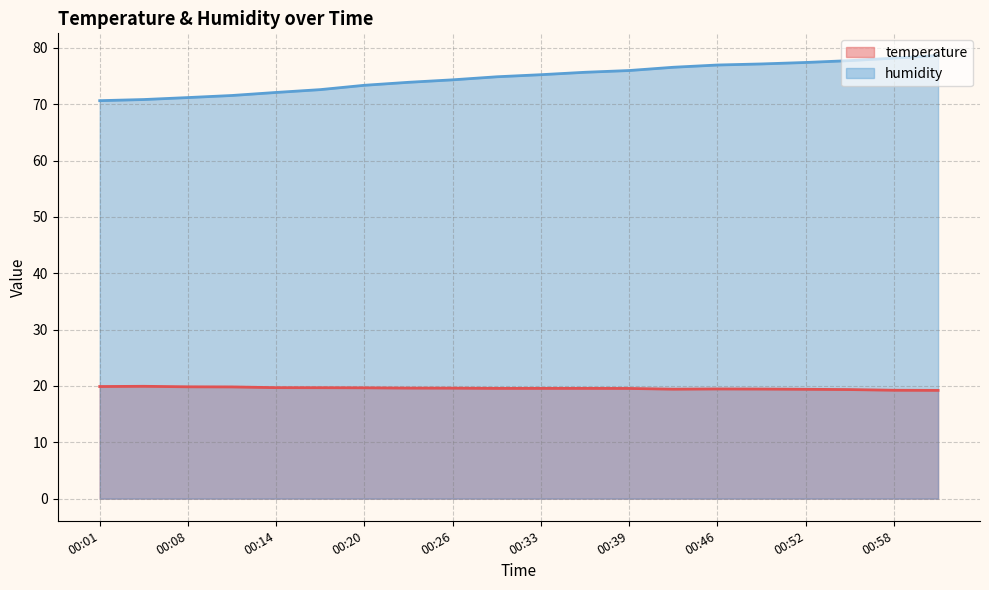

True or false: temperature has more than 1 points higher than both neighbors.

True